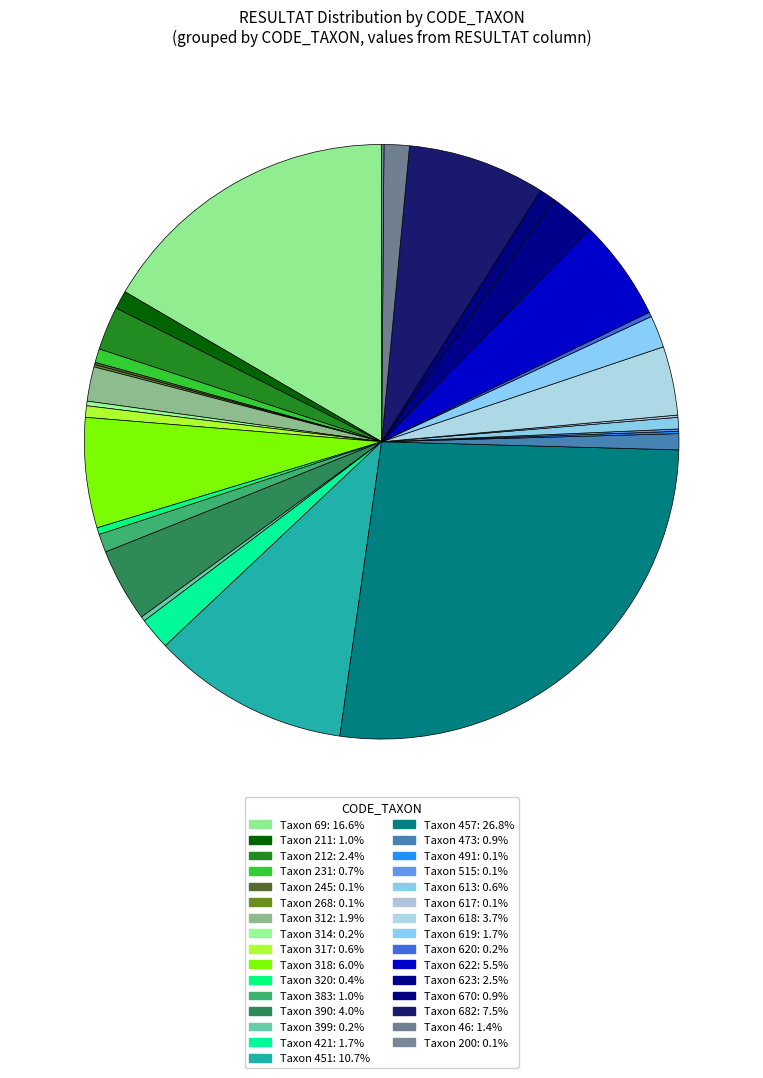

Count the number of slices in the pie.

31